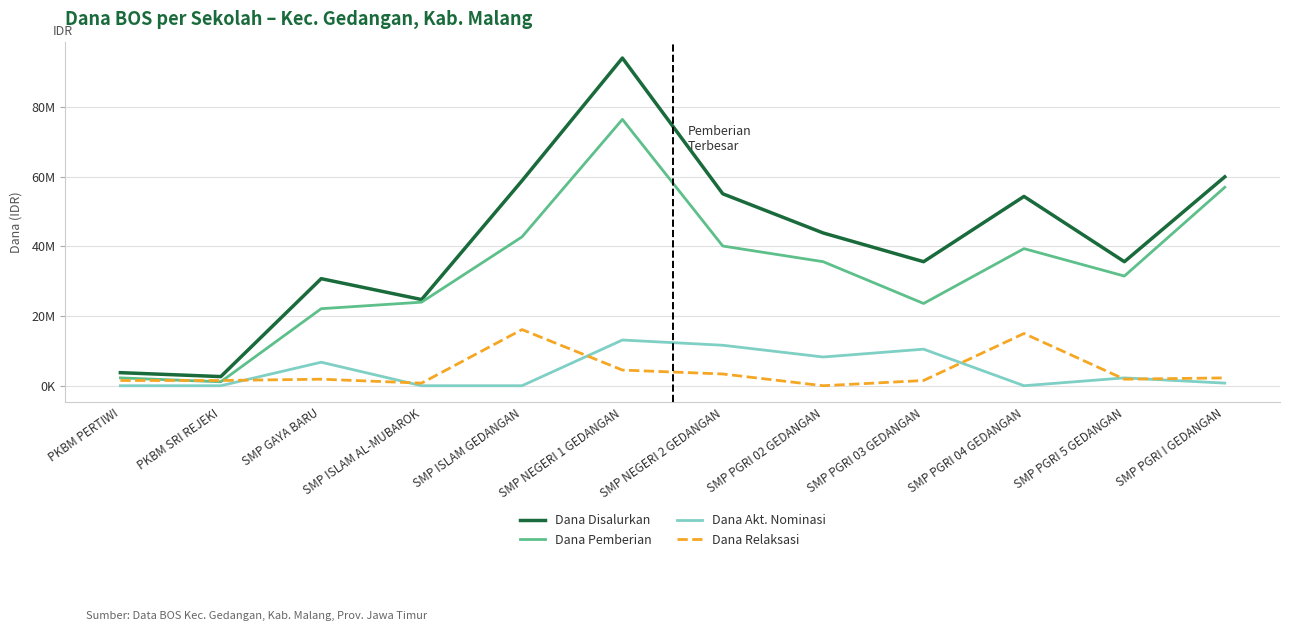

Which series has the largest total across all categories?

Dana Disalurkan